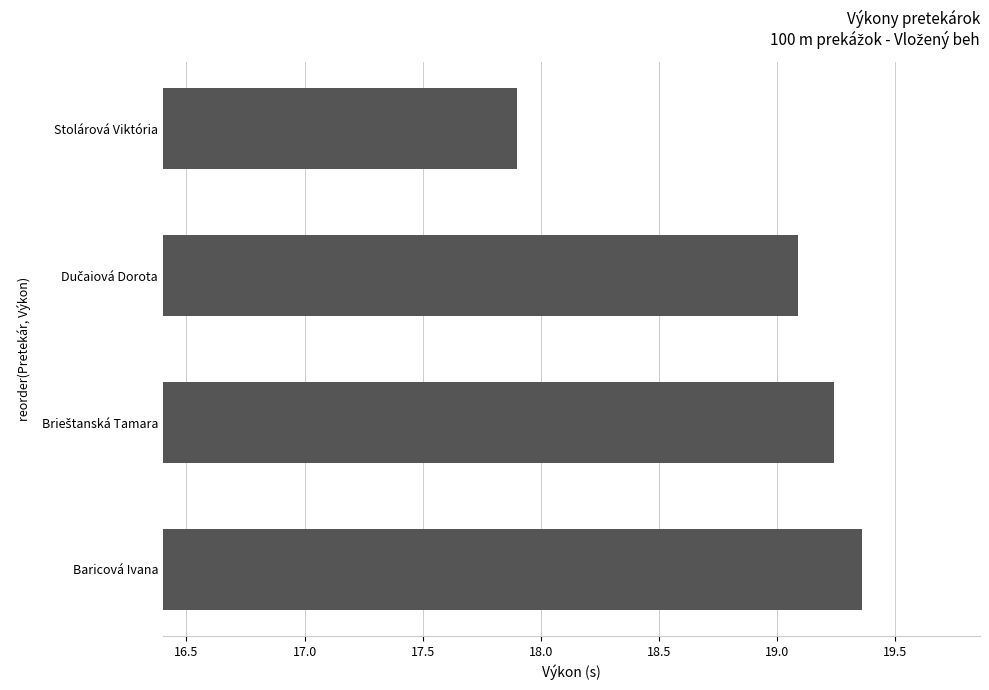

What is the change in value from Stolárová Viktória to Baricová Ivana?

+1.5